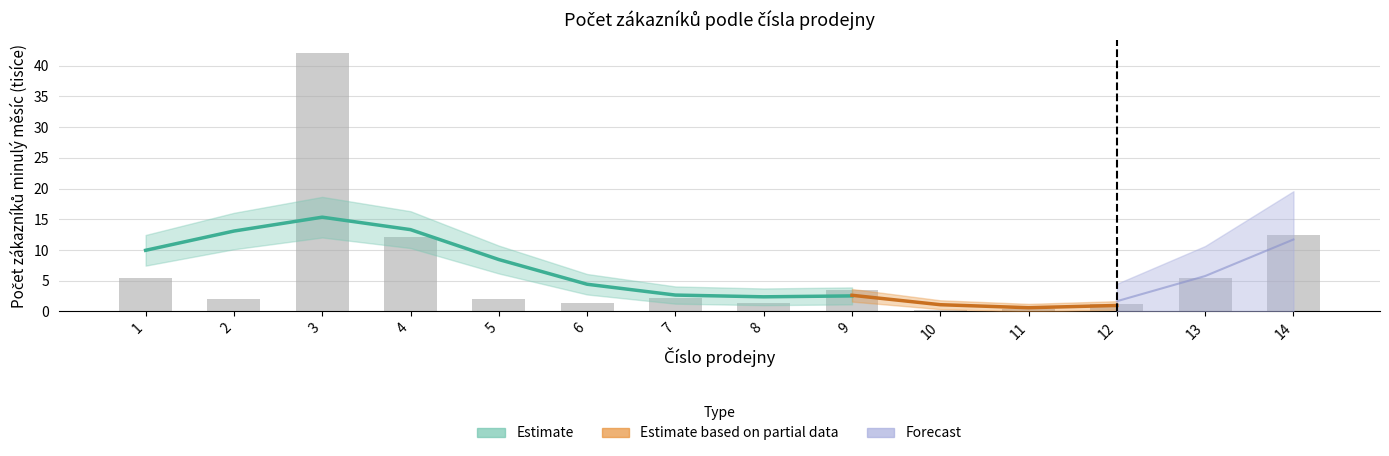

What is the change in value from 3 to 8?

-40.8